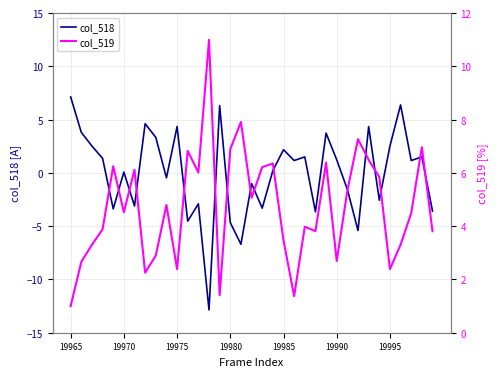

What is the highest value of the col_518 series?

7.1